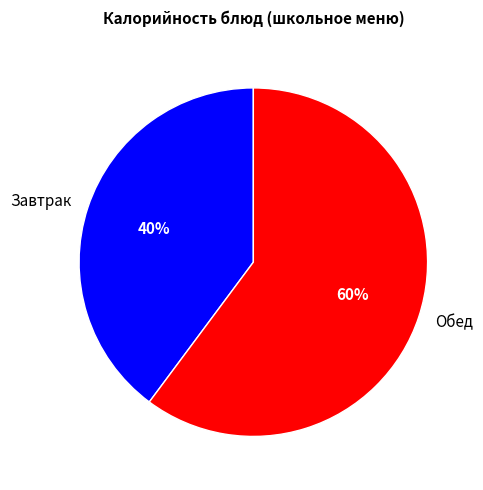

What is the largest slice in the pie chart?

Обед